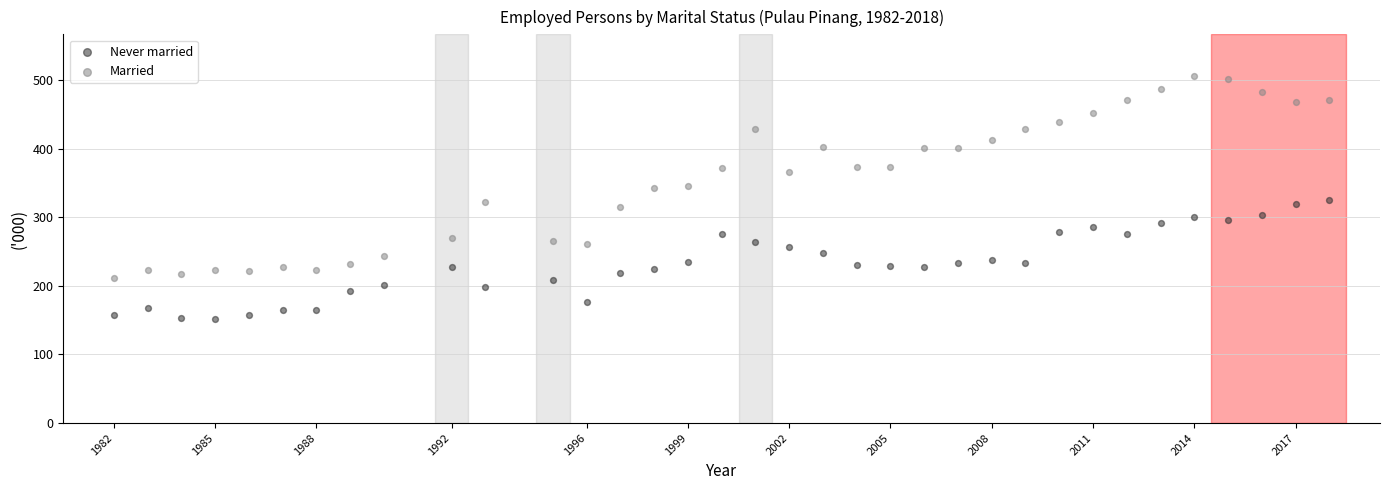

Across all data points, what is the range of X values (max minus min)?

36.0